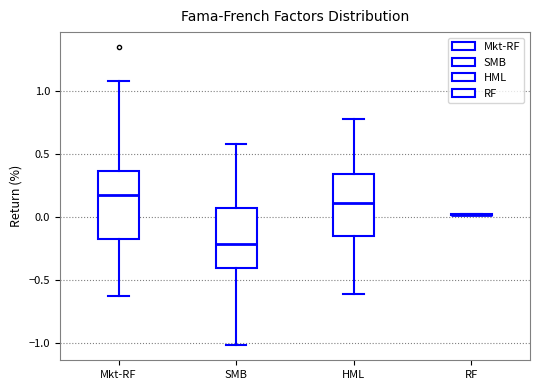

Reading left to right, transcribe this box plot: for each box, give where its median line is, the range the box spans, and where its two whiskers end, as read against the y-axis. The values are not printed on the chart, so give them approximately, as read against the axis.

Mkt-RF: median 0.20, box -0.15 to 0.35, whiskers -0.65 to 1.10
SMB: median -0.20, box -0.40 to 0.05, whiskers -1.00 to 0.60
HML: median 0.10, box -0.15 to 0.35, whiskers -0.60 to 0.80
RF: box collapsed to a line at 0.00, whiskers 0.00 to 0.00